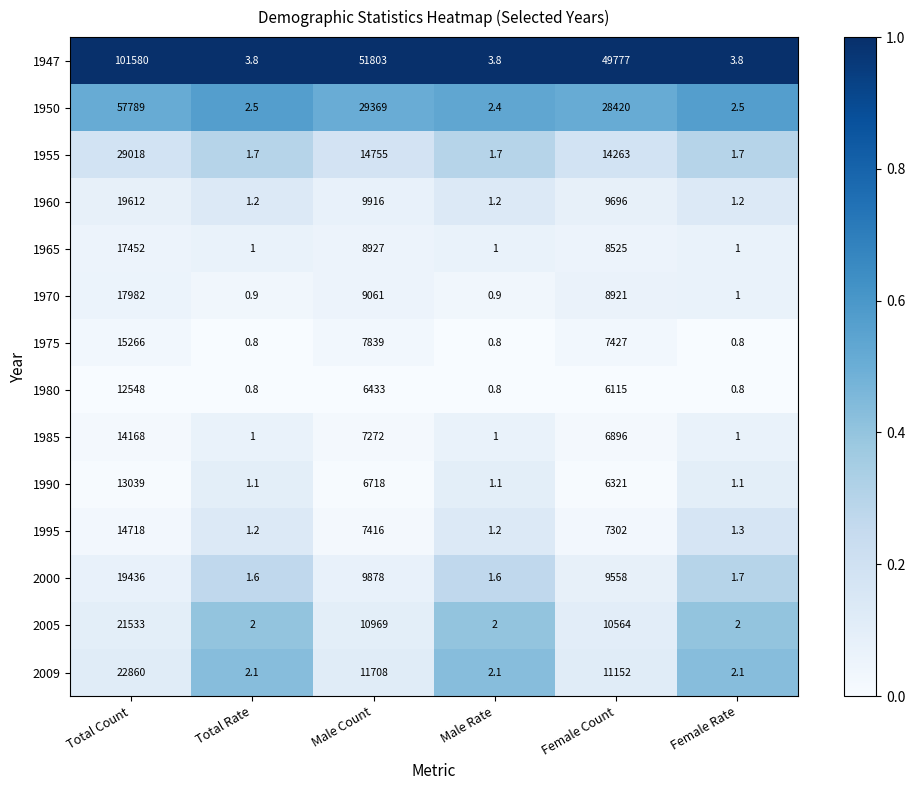

At how many categories does at least one series exceed 0?

6